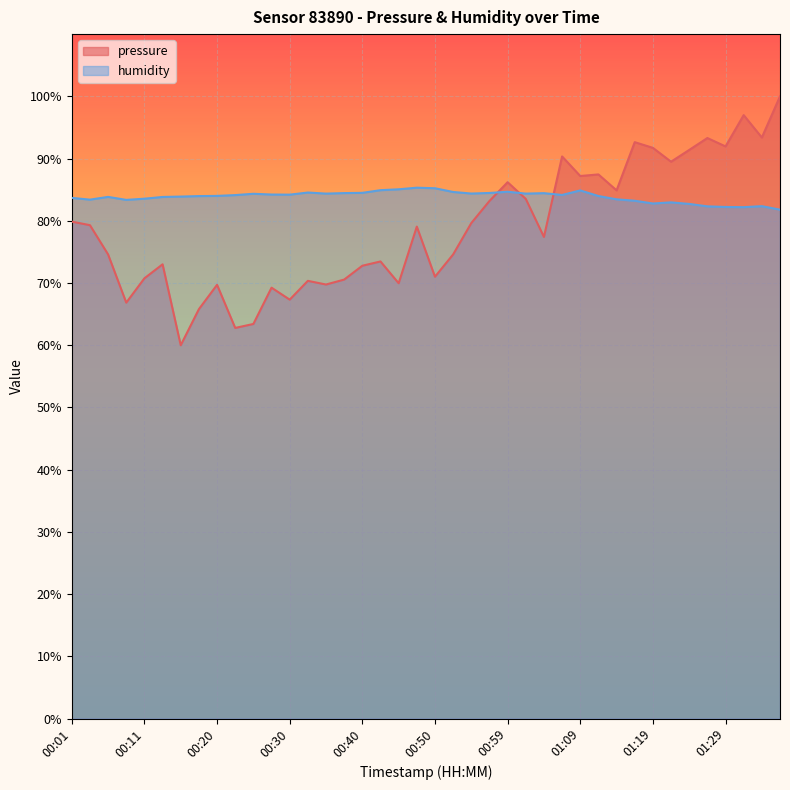

What position from the right is 01:02?

15